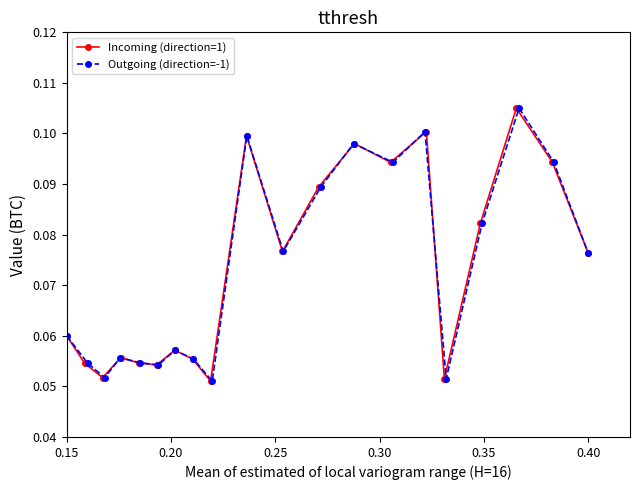

True or false: Outgoing (direction=-1) and Incoming (direction=1) cross at least once.

False